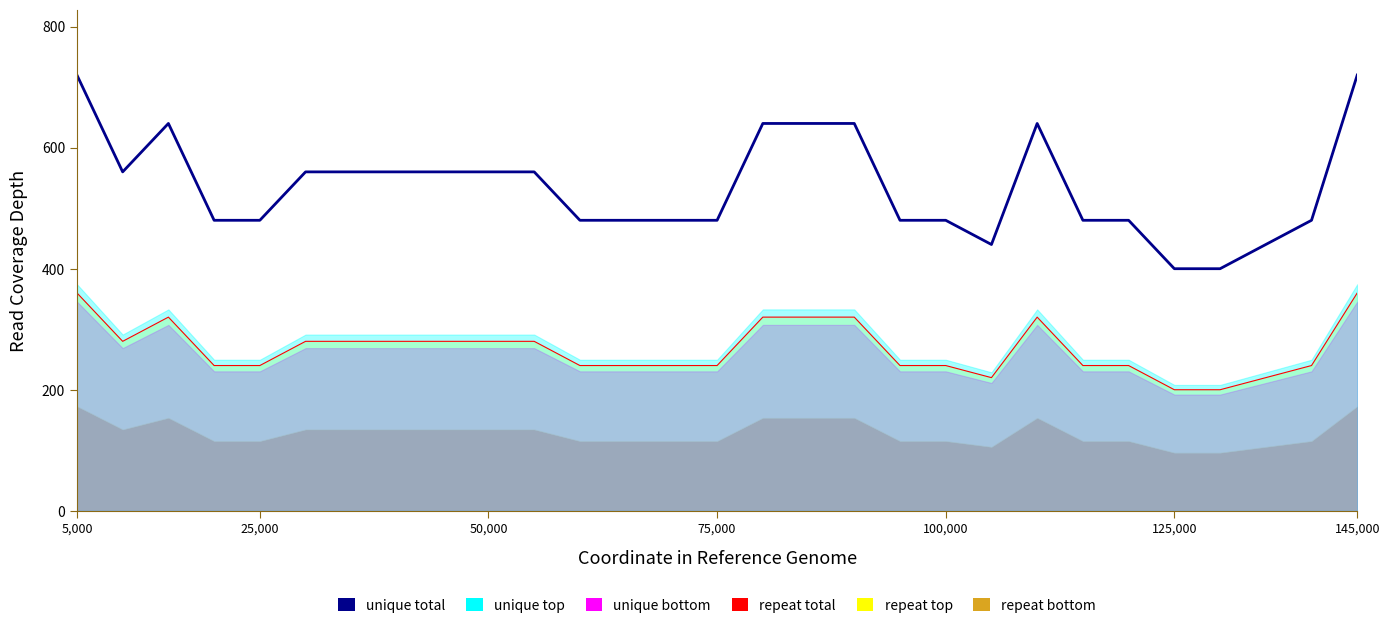

Which series has the largest range (max minus min)?

unique total